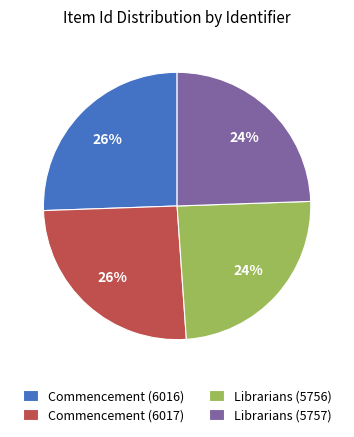

Combined, do Librarians (5757) and Librarians (5756) account for over 50%?

No